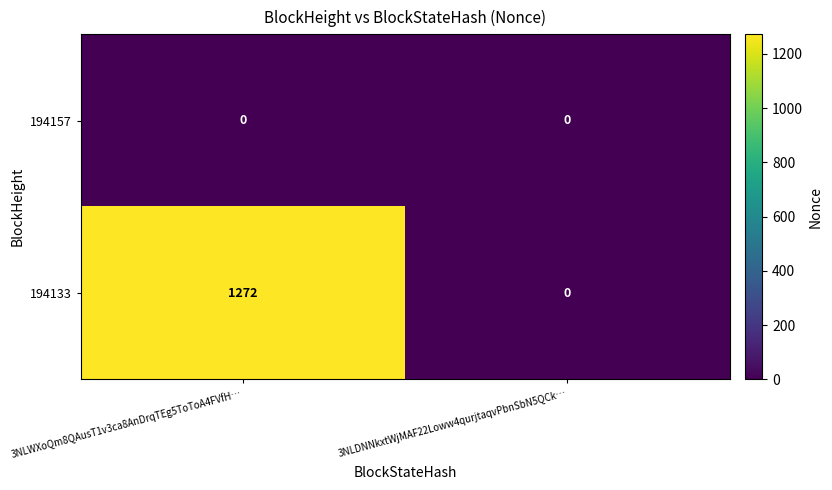

At which category is the sum across all series the highest?

3NLWXoQm8QAusT1v3ca8AnDrqTEg5ToToA4FVfH…